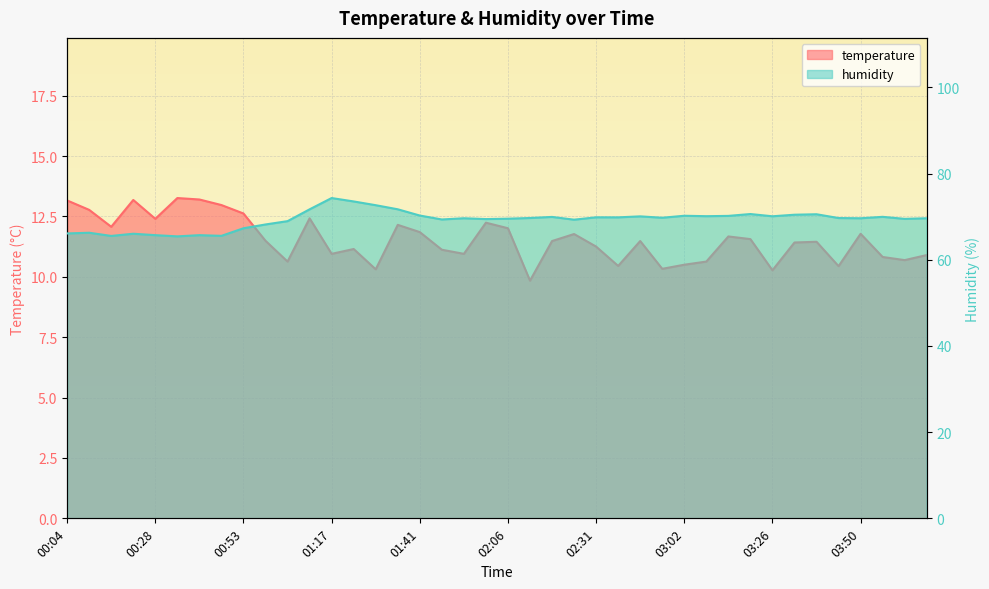

Which series changed the most between 02:12 and 02:18?

temperature